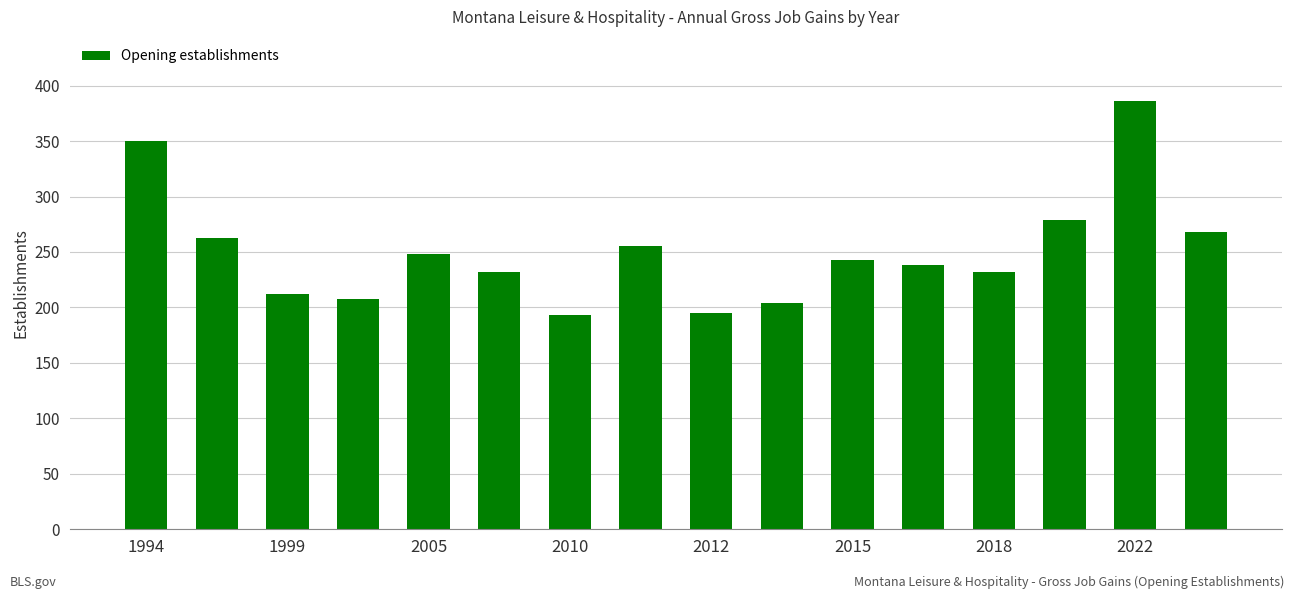

What is the smallest value displayed?

193